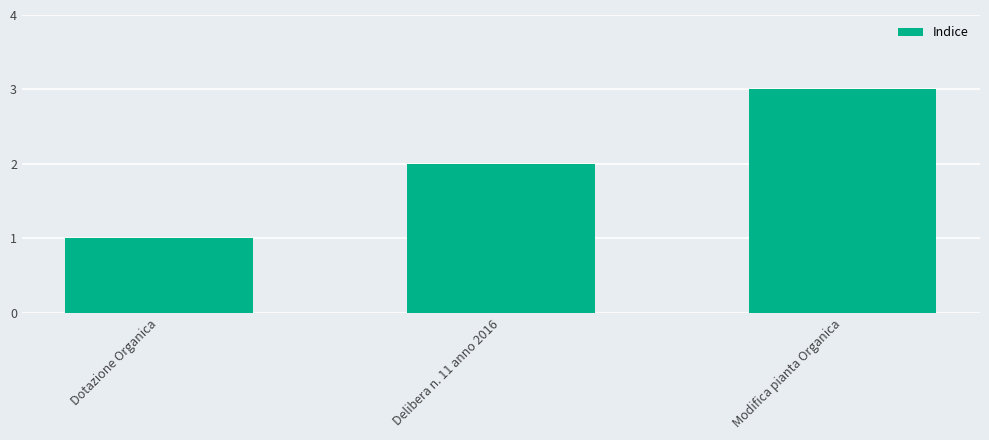

Reading left to right, transcribe all the data shown in this chart.

Dotazione Organica=1	Delibera n. 11 anno 2016=2	Modifica pianta Organica=3